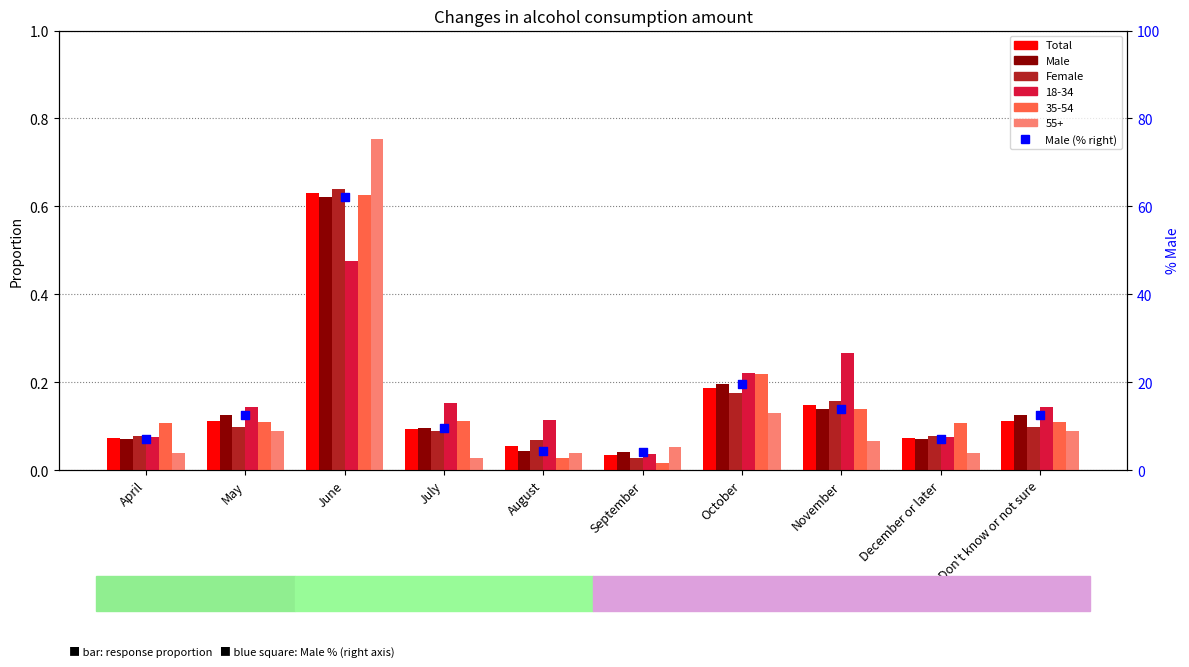

Which series reaches the minimum Y coordinate?

Female